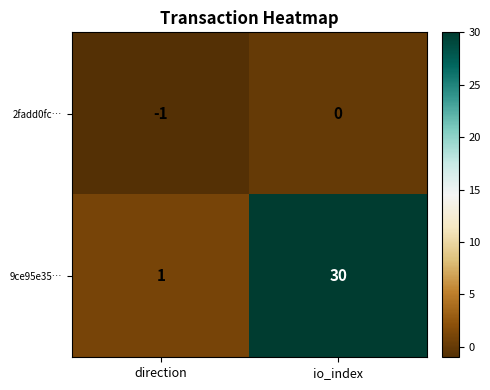

Where is 2fadd0fc… nearest to the value 0?

io_index